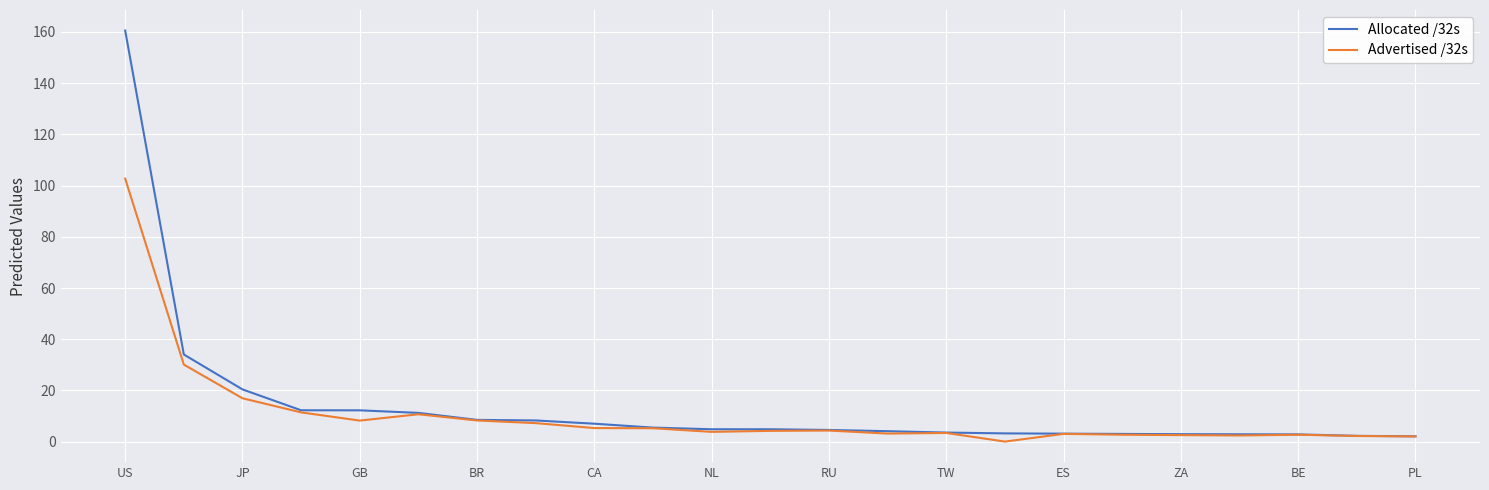

What is the maximum value shown in the chart?

160.5